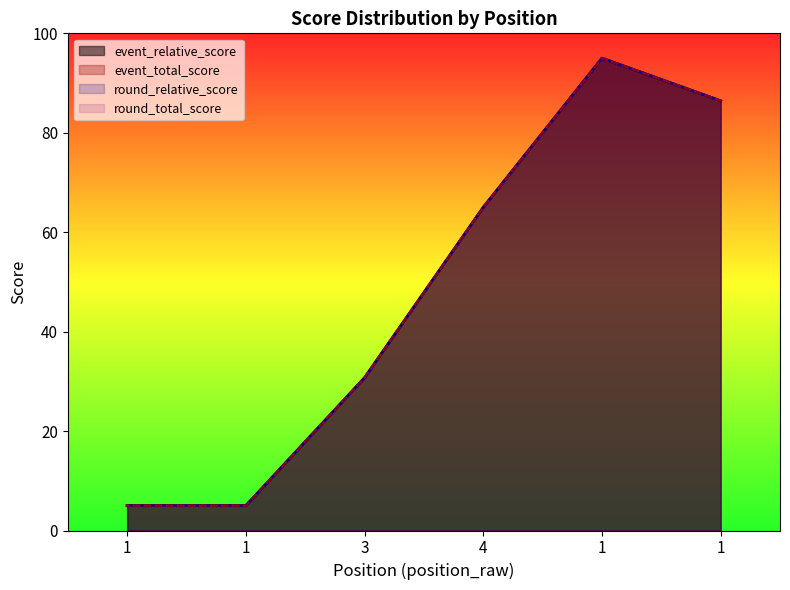

What is the sum of all event_total_score values?

287.1